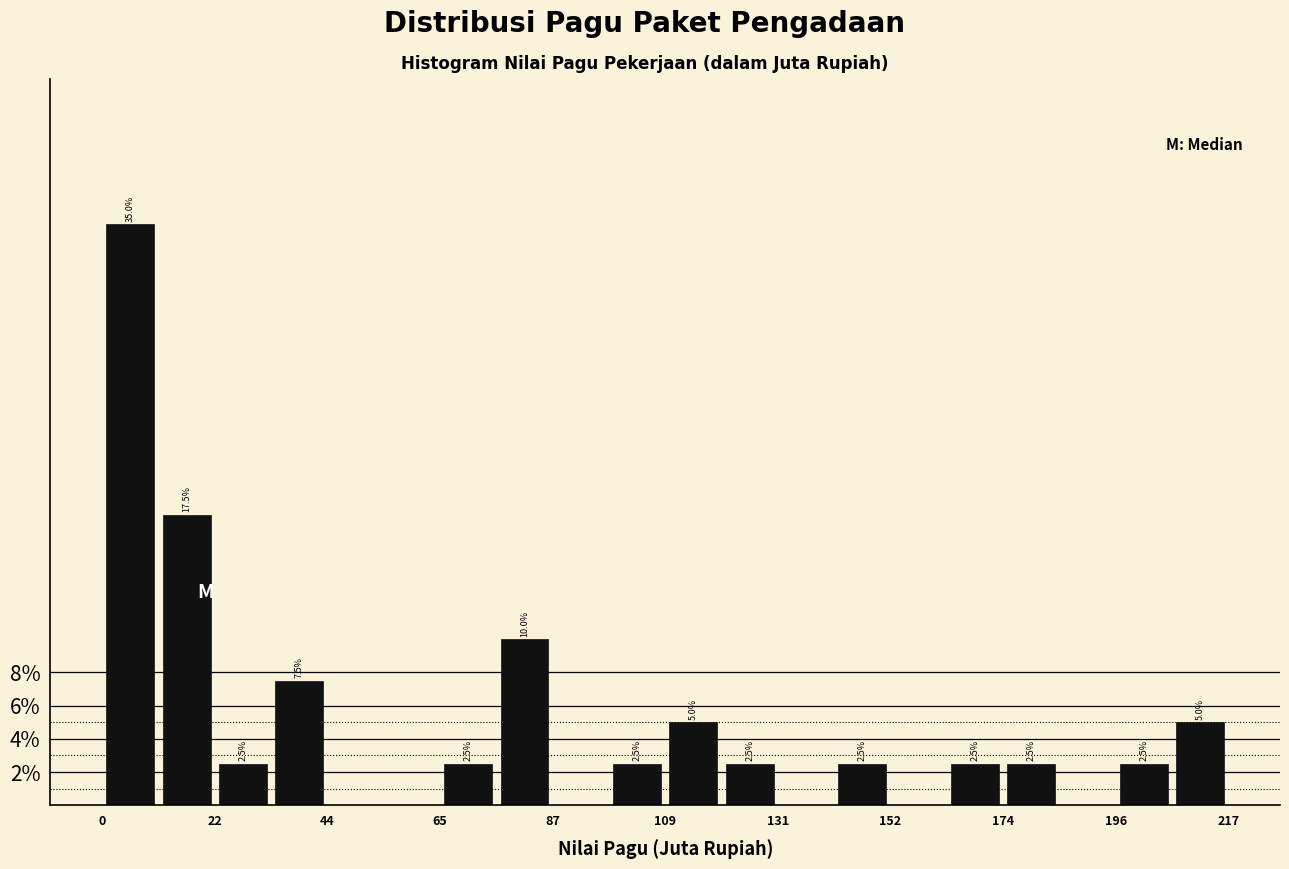

Around what value on the x-axis is the tallest bar? Give the approximate position of its centre, as read against the axis.

5